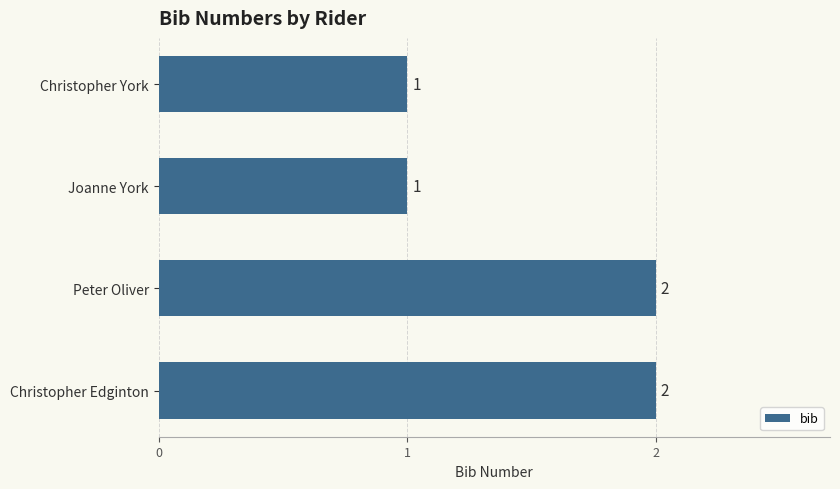

What is the ratio of the value at Christopher York to the value at Christopher Edginton?

0.5